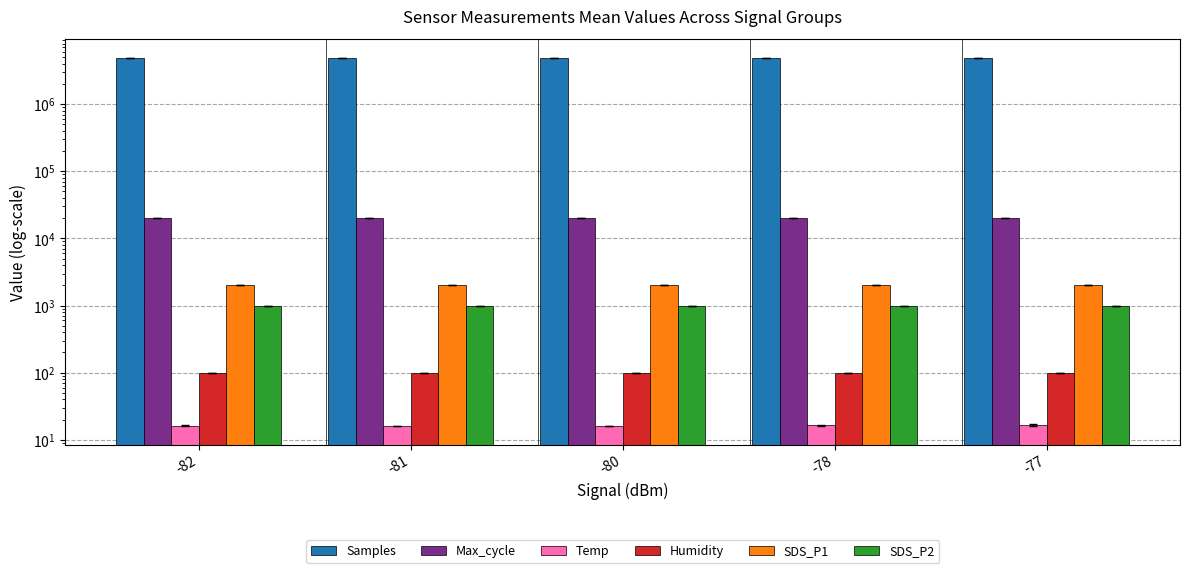

At which label does Samples first exceed 4918181?

-82